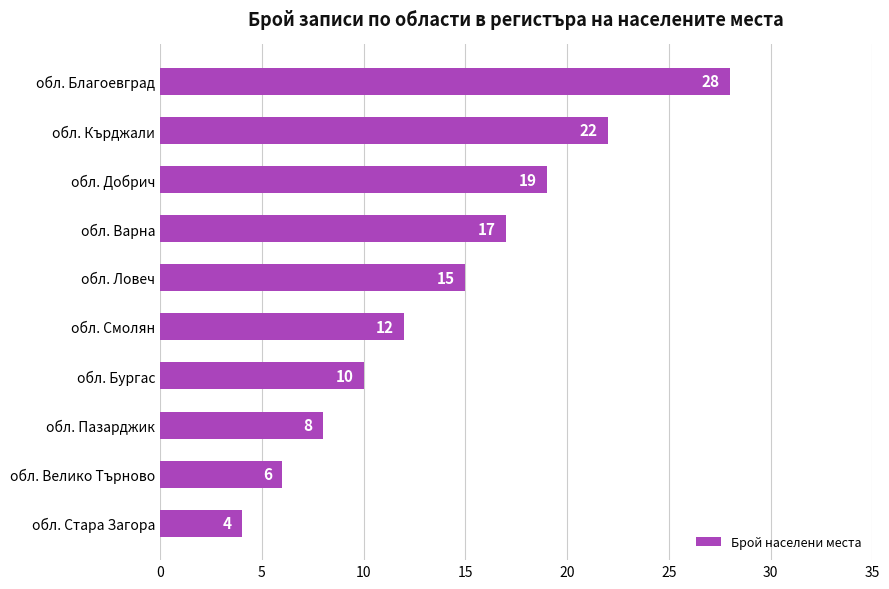

At which label is the value closest to 16?

обл. Ловеч